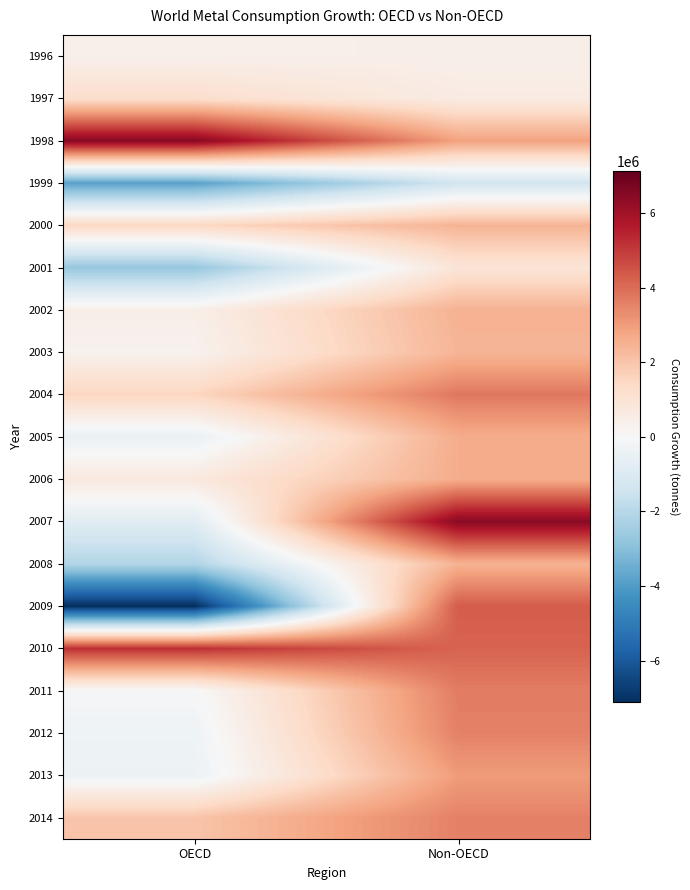

List the series in order of their peak value, lowest first.

1999, 1996, 2001, 1997, 2003, 2000, 2008, 2002, 2006, 2005, 2013, 2012, 2014, 2011, 2004, 2009, 2010, 2007, 1998